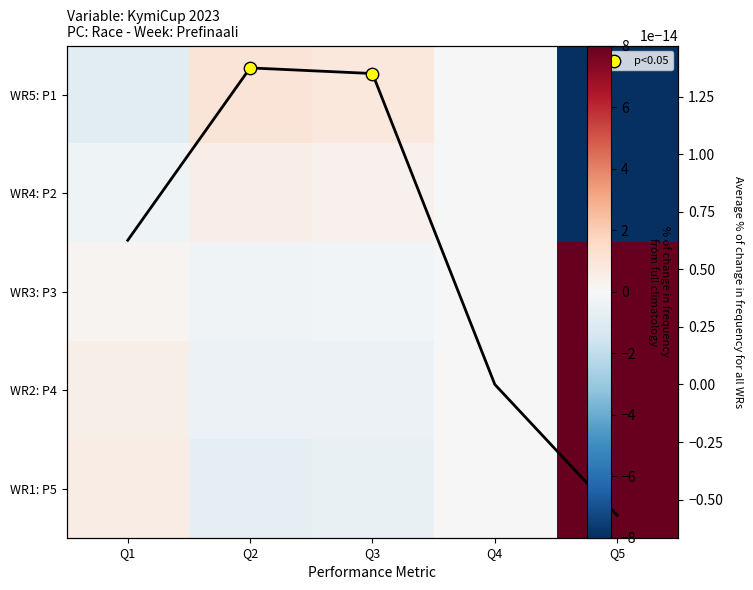

At Q1, list the series in order from smallest to largest.

WR5: P1, WR4: P2, WR3: P3, WR2: P4, WR1: P5